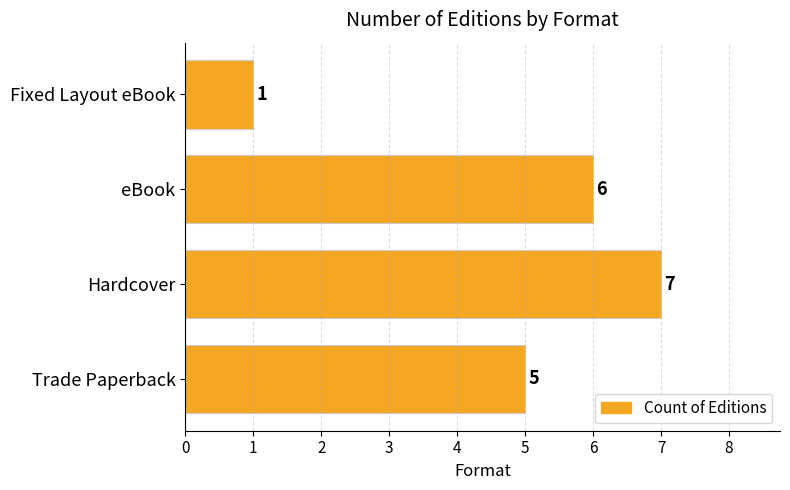

Reading bottom to top, list all the values displayed in this chart.

Trade Paperback=5	Hardcover=7	eBook=6	Fixed Layout eBook=1